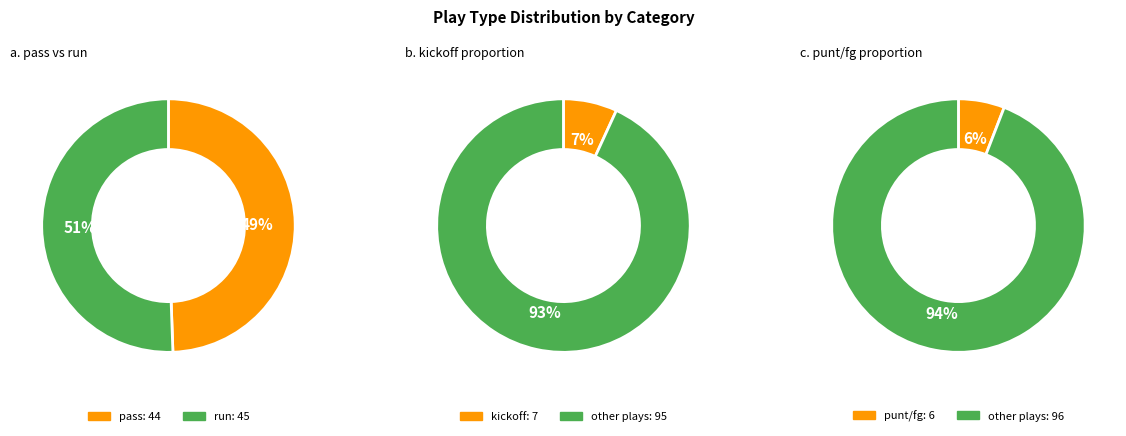

Is it true that run is 45% of the pie?

False